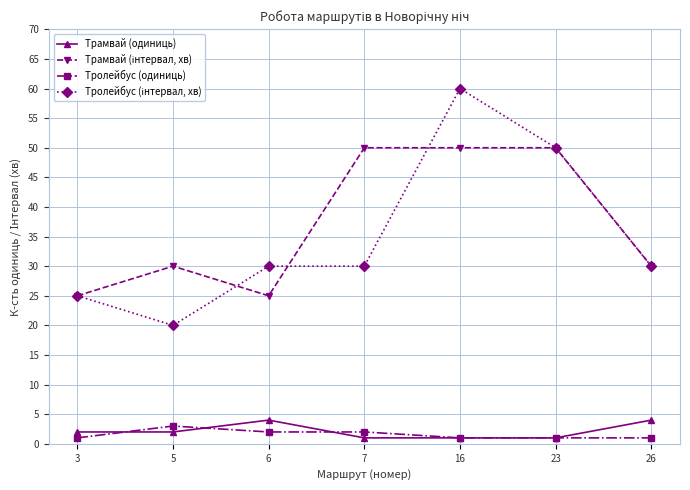

What is the value of the Тролейбус (одиниць) point at the 4th from the left?

2